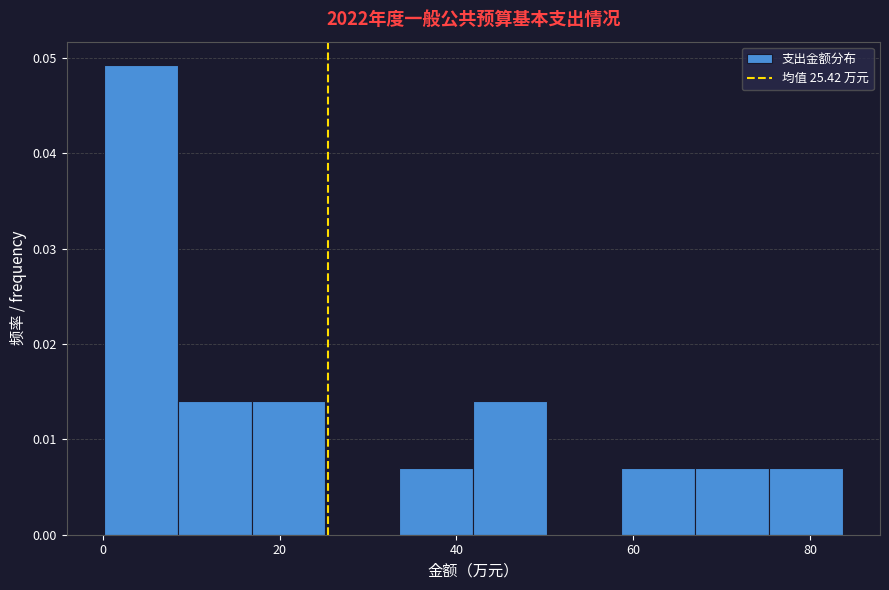

Reading left to right, list every bar in this chart as the range it spans on the x-axis followed by its height. Neither the bar edges nor the heights are printed on the chart, so give them approximately, as read against the axes.

0 to 8: 0.049
8 to 16: 0.014
16 to 26: 0.014
26 to 34: 0
34 to 42: 0.007
42 to 50: 0.014
50 to 58: 0
58 to 68: 0.007
68 to 76: 0.007
76 to 84: 0.007